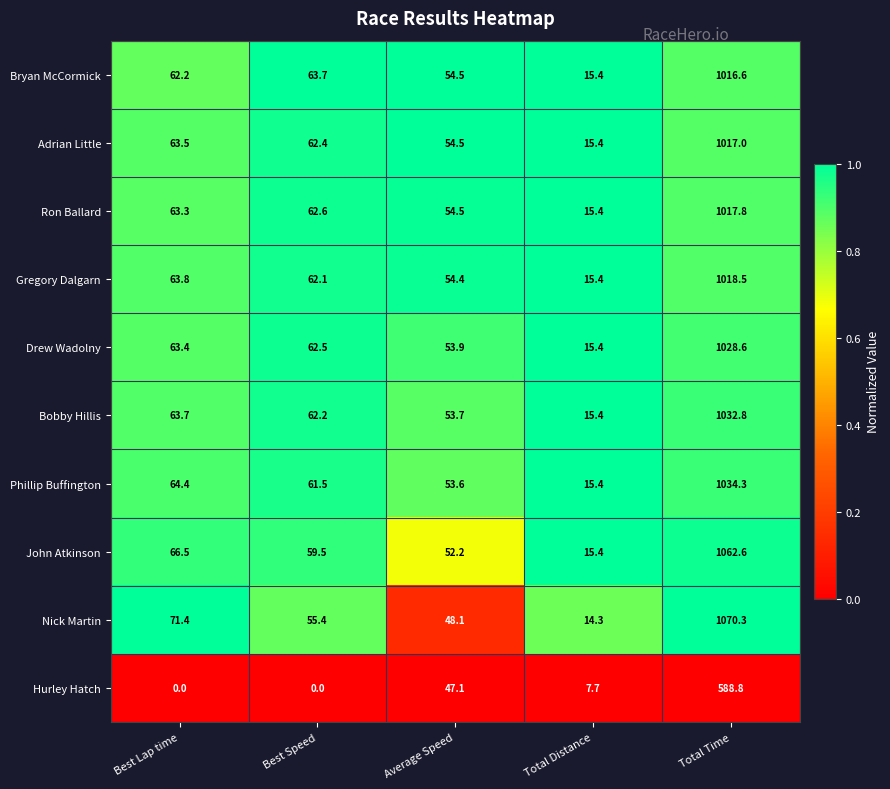

What is the spread (max minus min) of values at Best Speed?

63.7